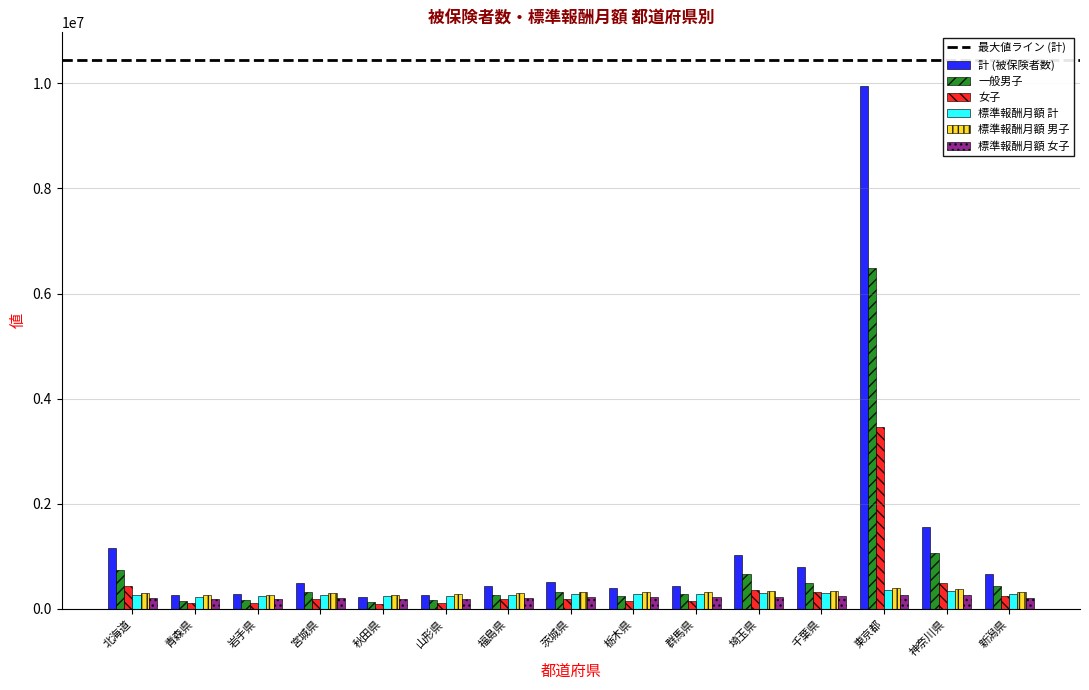

Where does the 計 (被保険者数) series first go above 495375?

北海道